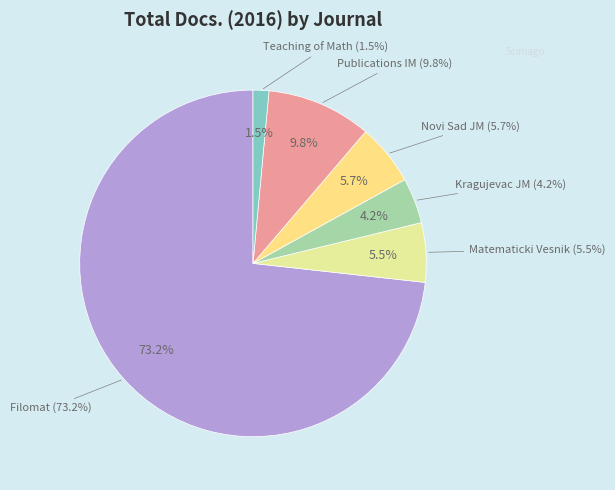

To the nearest percent, what portion does Teaching of Mathematics represent?

1%